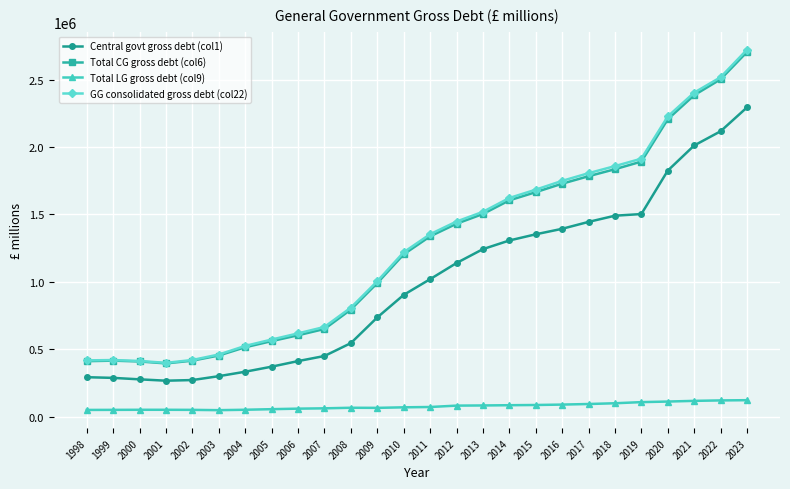

How many categories are shown in the chart?

26